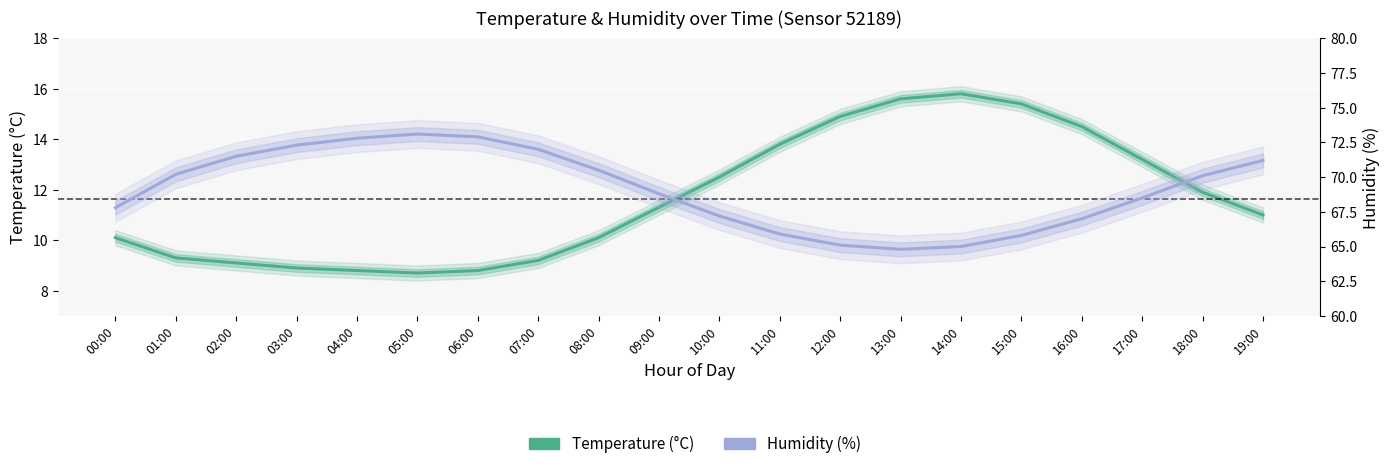

Count the number of categories in the chart.

20